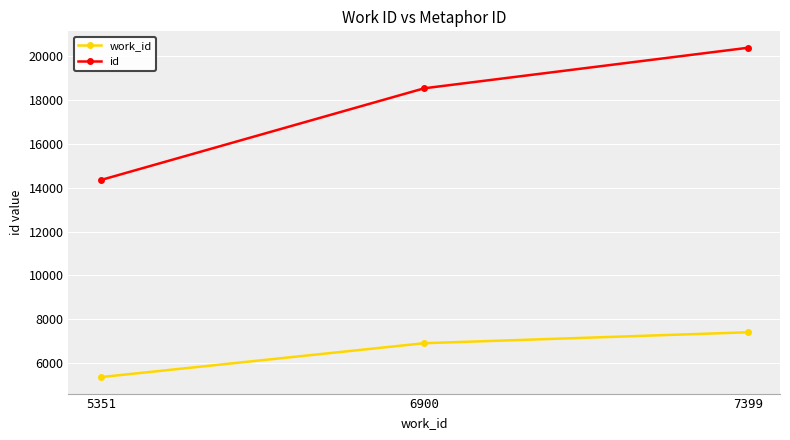

List the labels in order of work_id value, smallest first.

5351, 6900, 7399